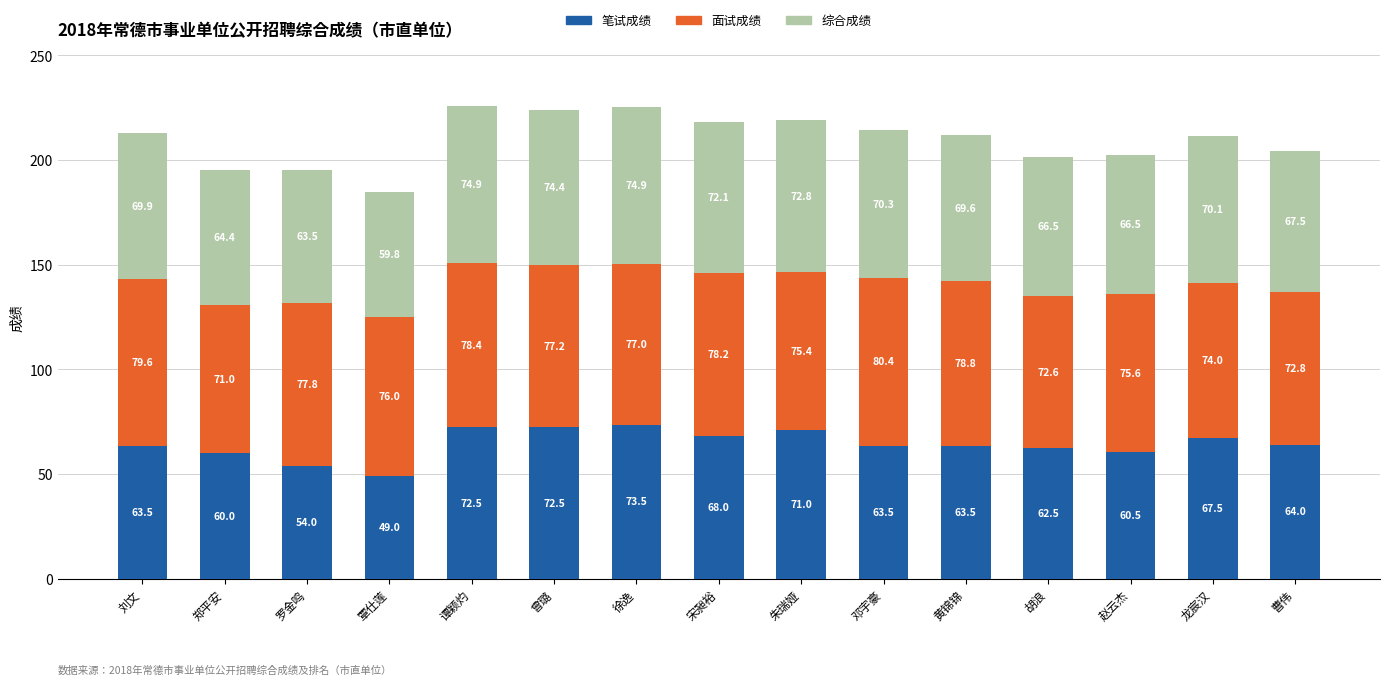

True or false: 笔试成绩 has a value of 27.7 at 覃仕莲.

False